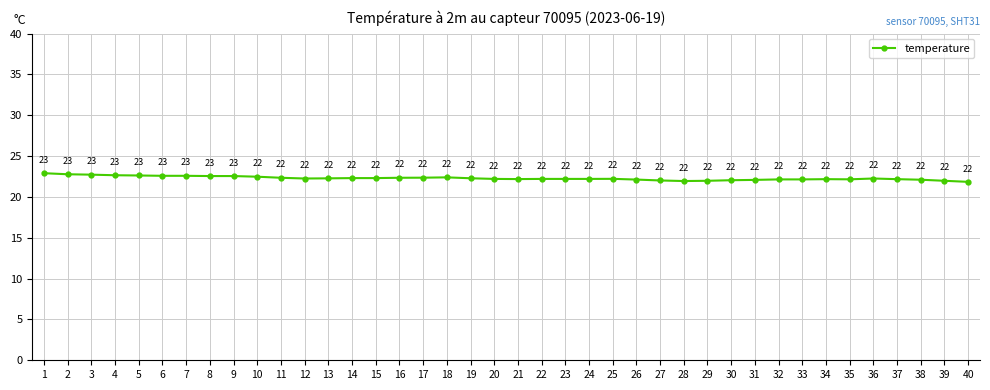

Which has a higher value, 25 or 5?

5